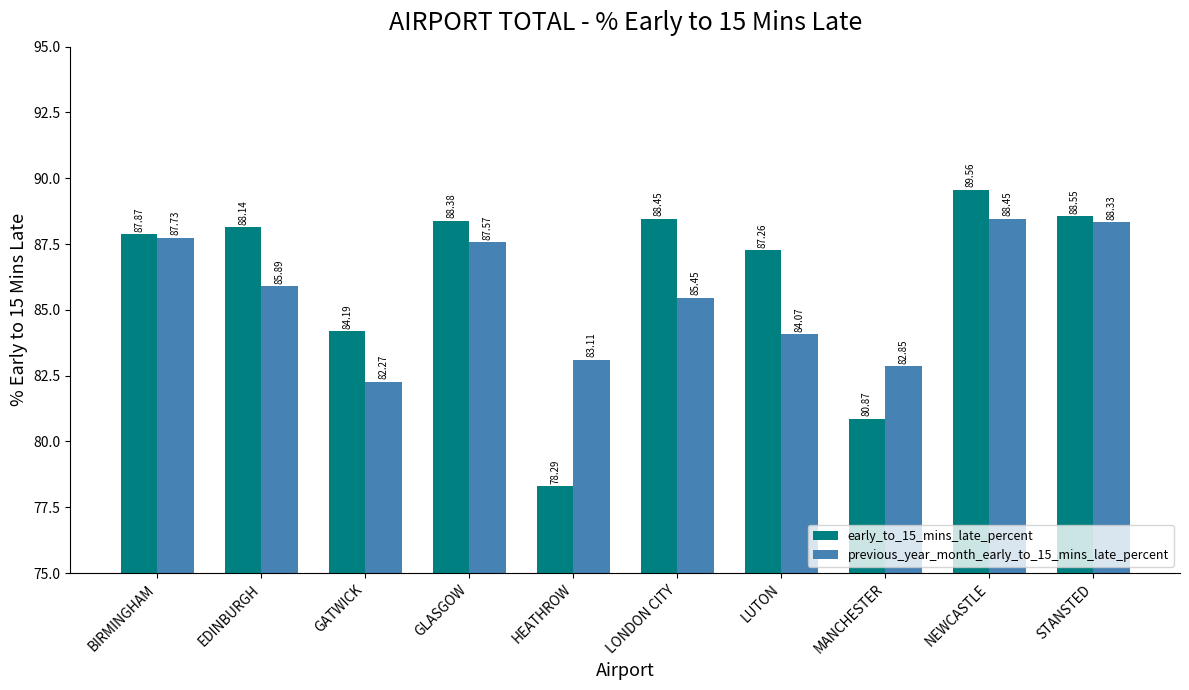

How many values in the early_to_15_mins_late_percent series are below 88?

5